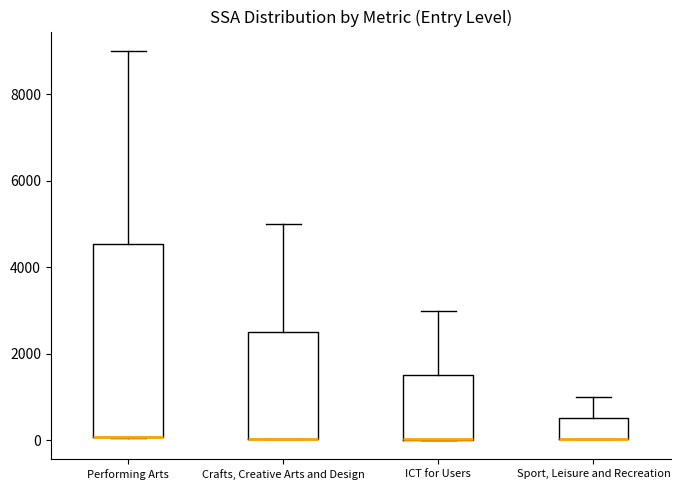

Reading left to right, read every box against the y-axis: the position of its median line, the range the box covers, and the ends of its whiskers. The values are not printed on the chart, so give them approximately, as read against the axis.

Performing Arts: median 0 (drawn on the box's lower edge), box 0 to 4600, whiskers 0 to 9000
Crafts, Creative Arts and Design: median 0 (drawn on the box's lower edge), box 0 to 2600, whiskers 0 to 5000
ICT for Users: median 0 (drawn on the box's lower edge), box 0 to 1600, whiskers 0 to 3000
Sport, Leisure and Recreation: median 0 (drawn on the box's lower edge), box 0 to 600, whiskers 0 to 1000